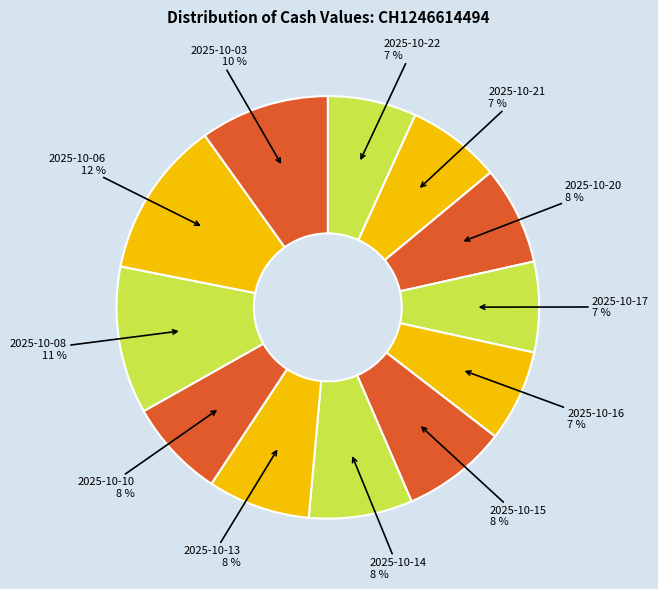

Does 2025-10-16 account for over 50% of the chart?

No